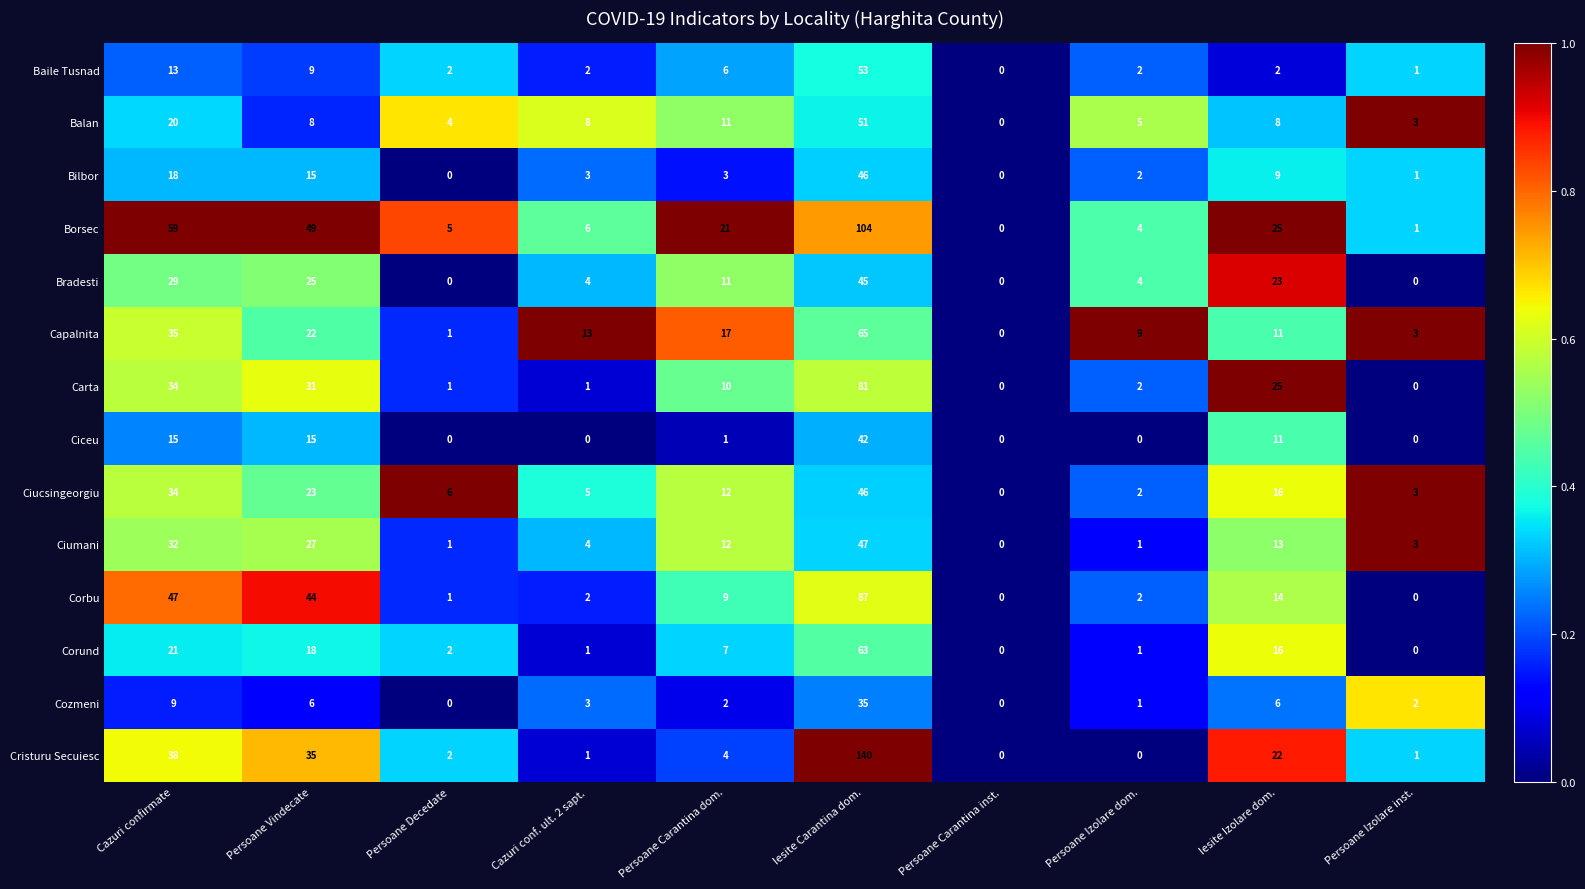

Which label corresponds to the largest value in the chart?

Iesite Carantina dom.